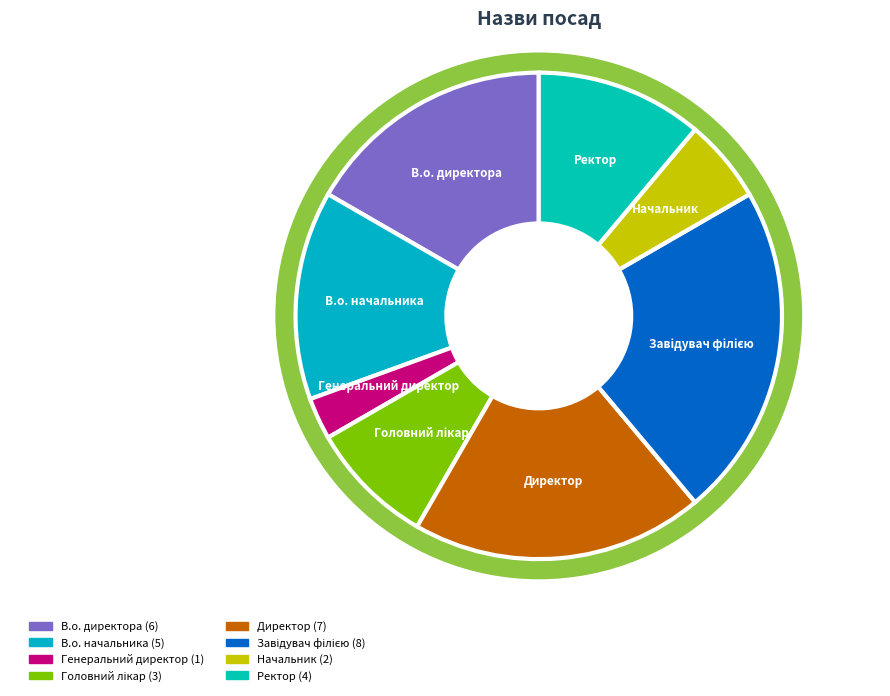

What percentage do Генеральний директор and В.о. начальника together represent?

16.7%